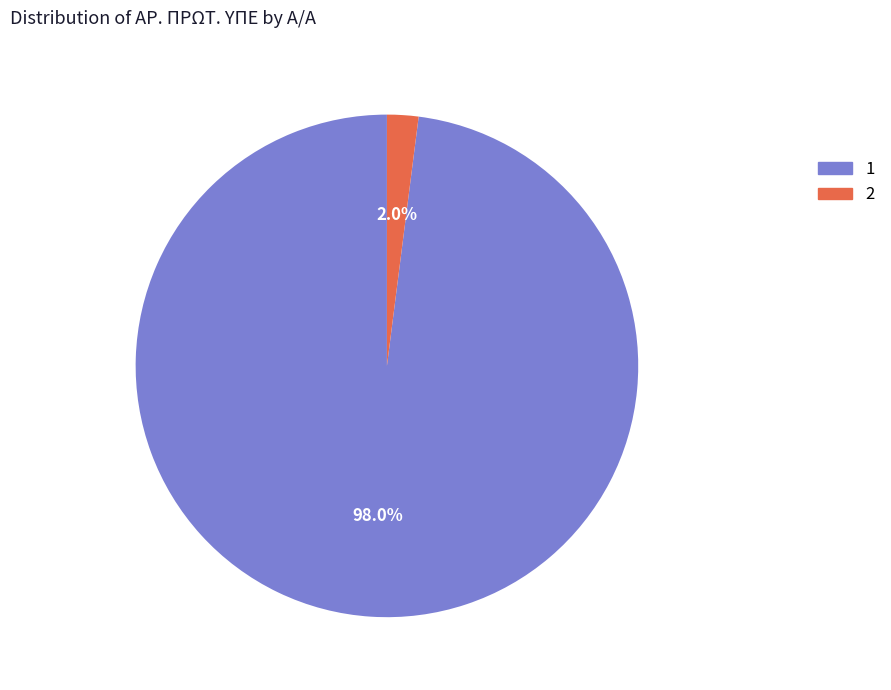

Rank the categories by value from highest to lowest.

1, 2